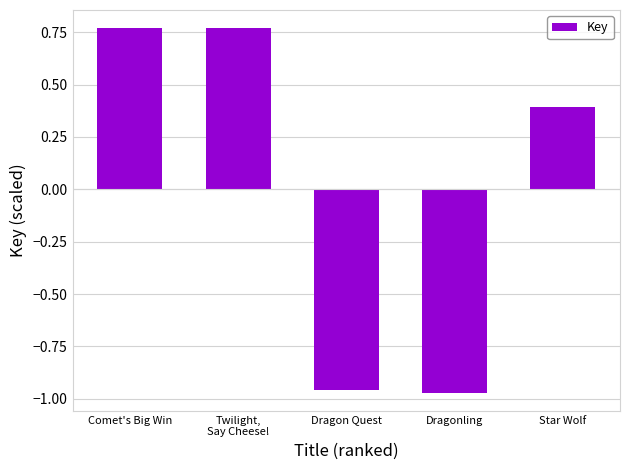

How many data points does each series have?

5